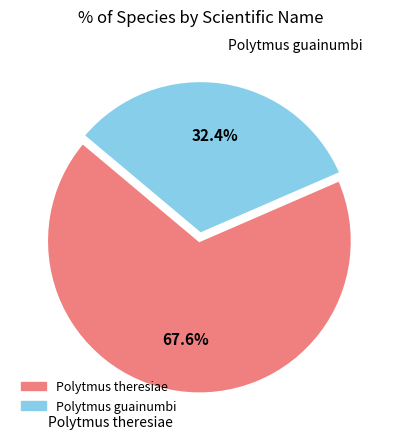

What percentage is the Polytmus theresiae slice, to the nearest percent?

68%